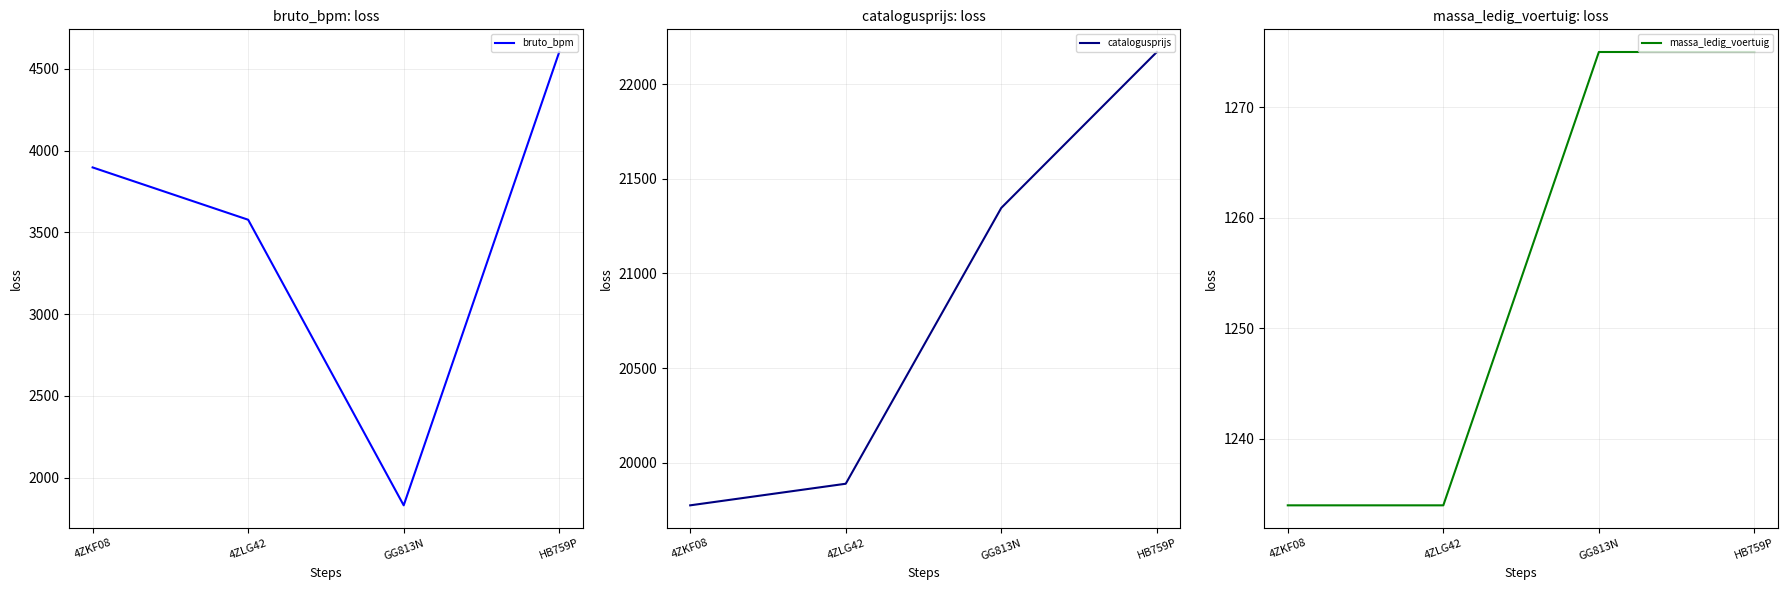

Between HB759P and GG813N, which is larger?

HB759P